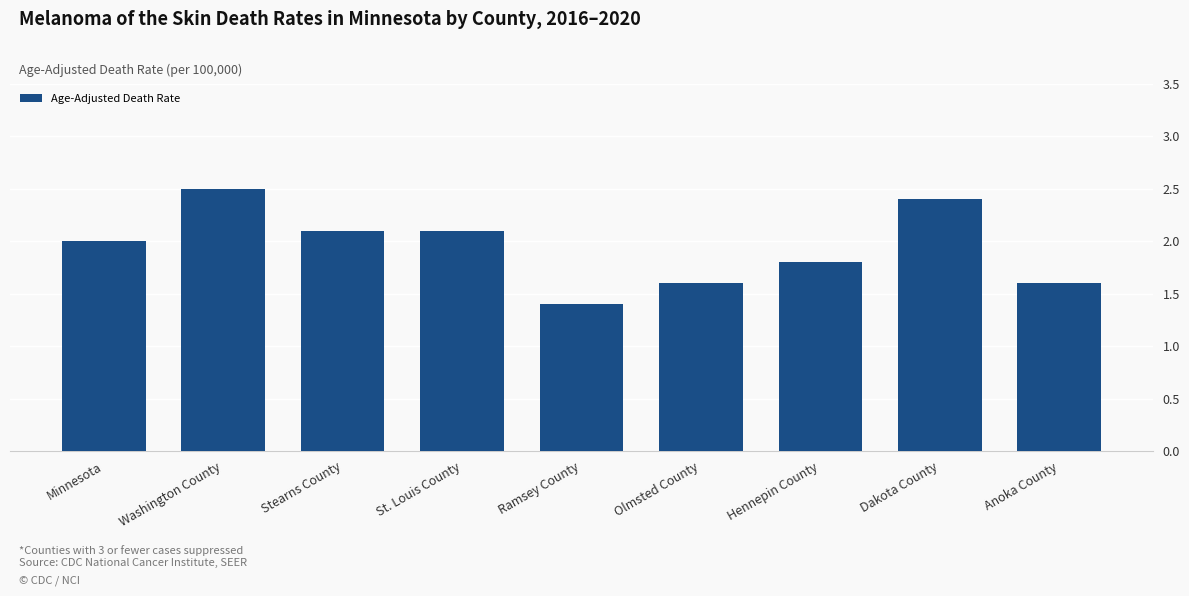

What is the sum of all values?

17.5